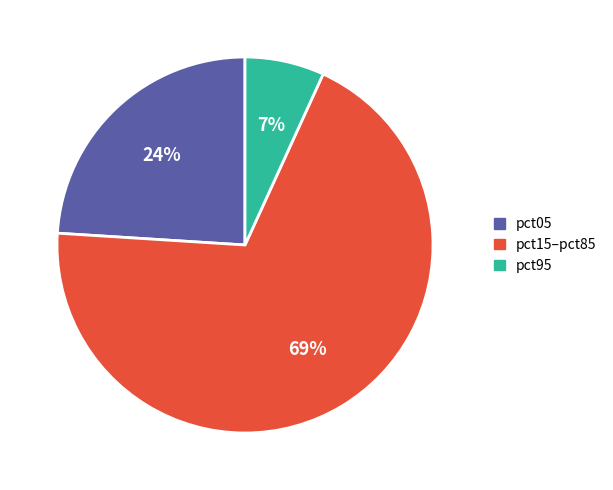

To the nearest percent, what portion does pct95 represent?

7%